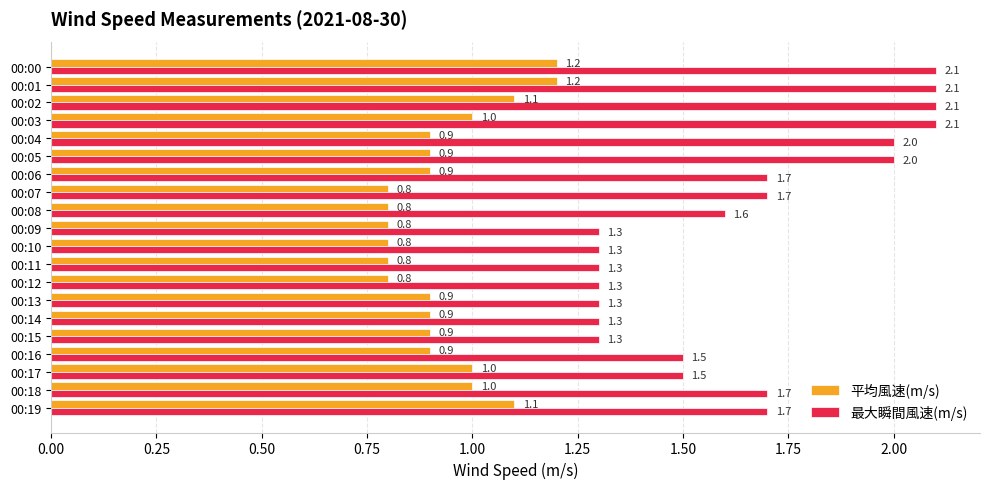

What is the minimum value shown in the chart?

0.8